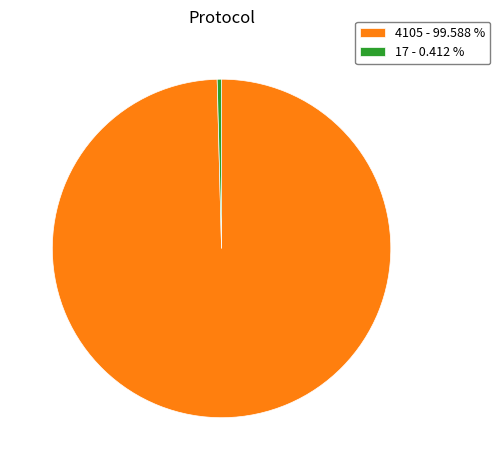

How many slices are in this pie chart?

2